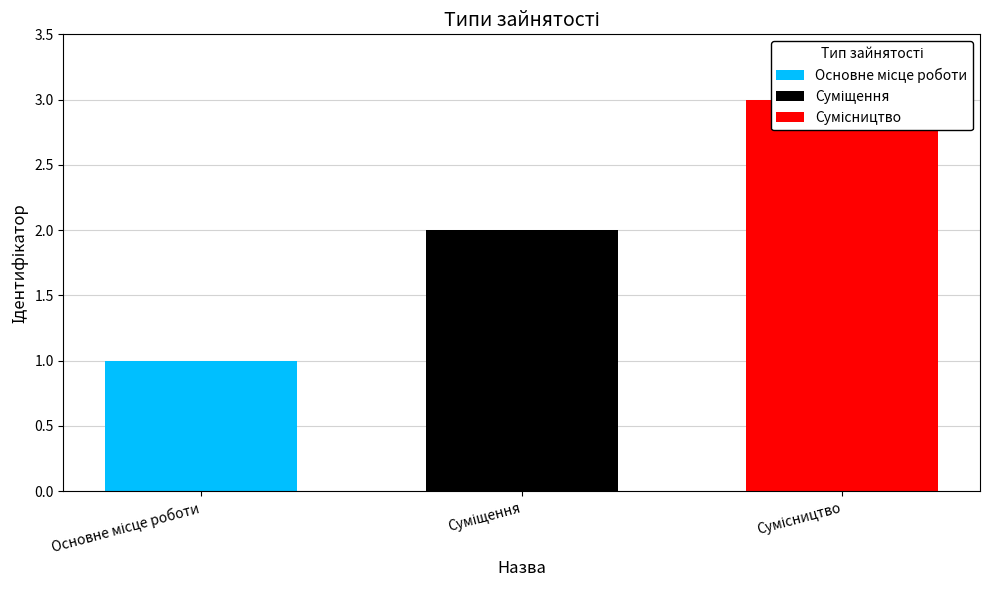

What is the difference between the maximum and second lowest values?

1